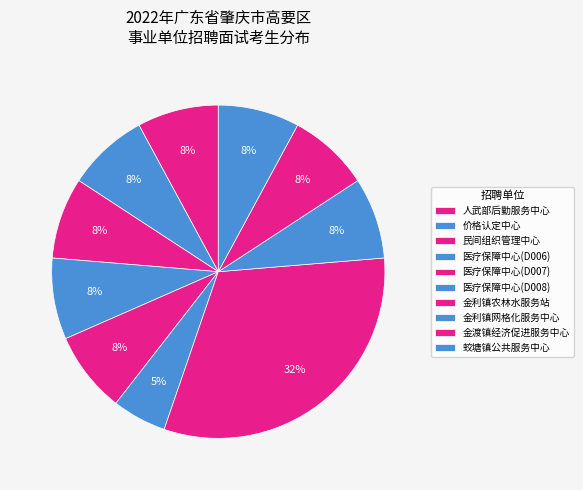

How many segments does this pie chart have?

10